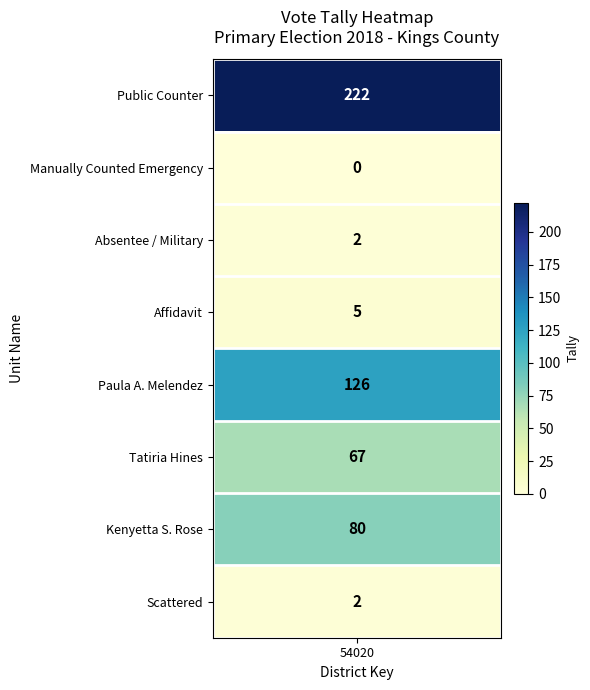

Is the value of Affidavit at Paula A. Melendez greater than the value of Public Counter at Scattered?

No